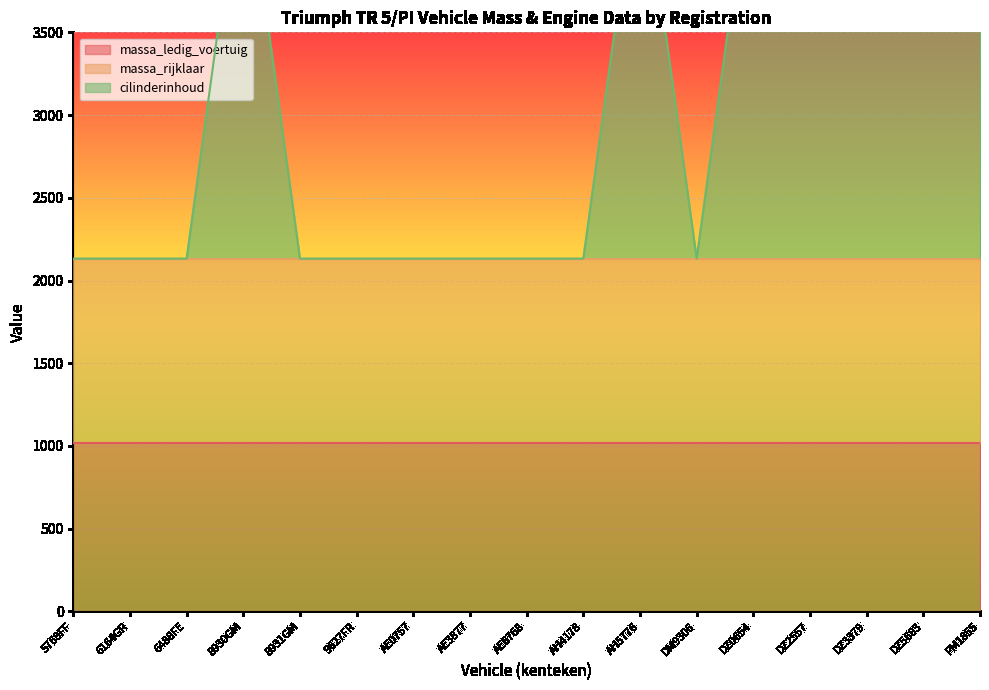

How many series are shown in this chart?

3